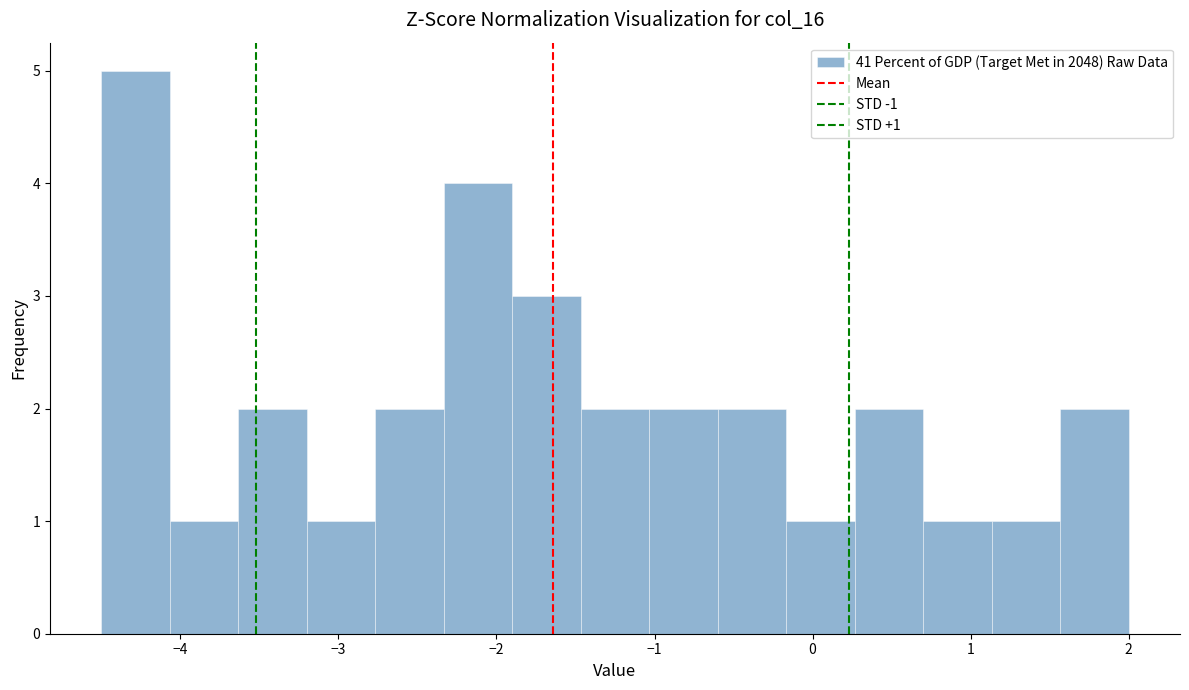

Over which range of the x-axis is the bar tallest?

-4.5 to -4.1